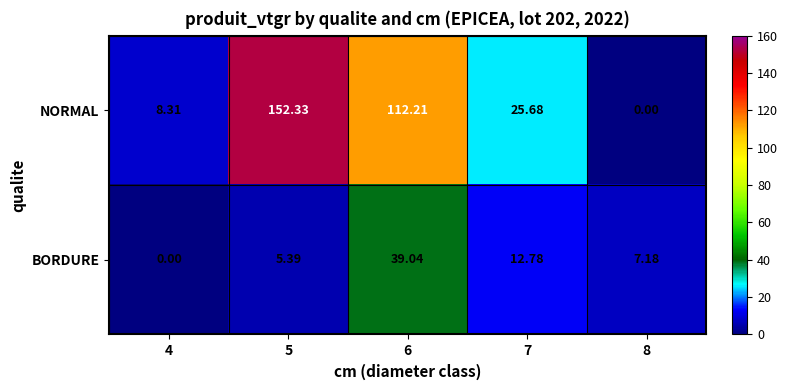

At 8, list the series in order from largest to smallest.

BORDURE, NORMAL